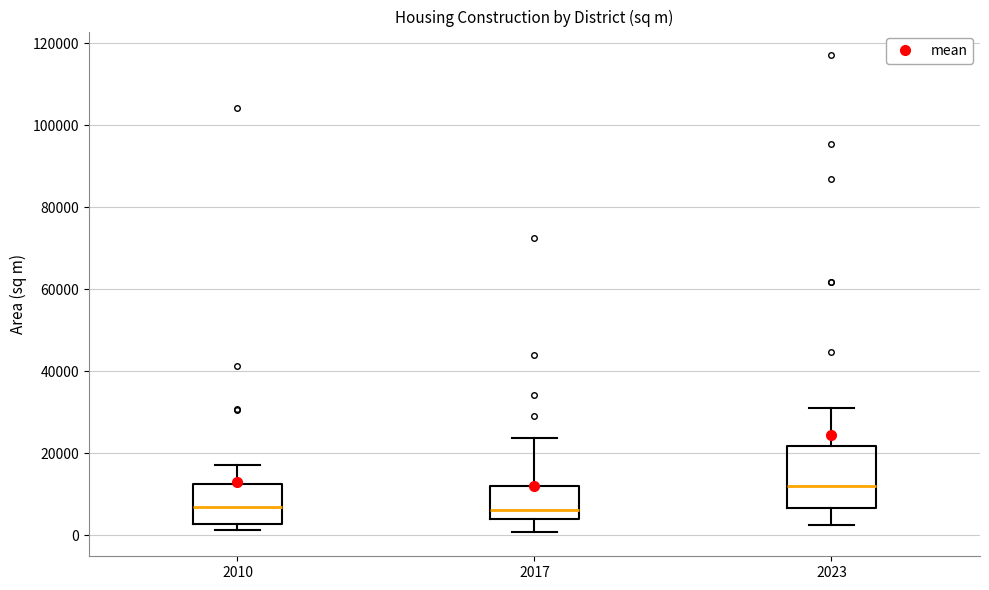

Which box is the tallest, from its lower edge to its upper edge?

2023